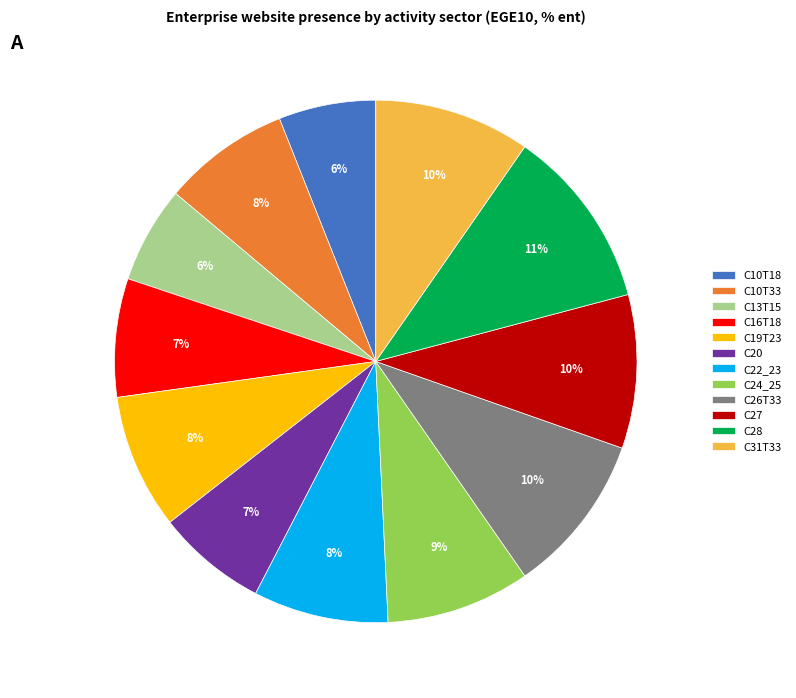

Do C16T18 and C20 together represent more than half of the pie?

No